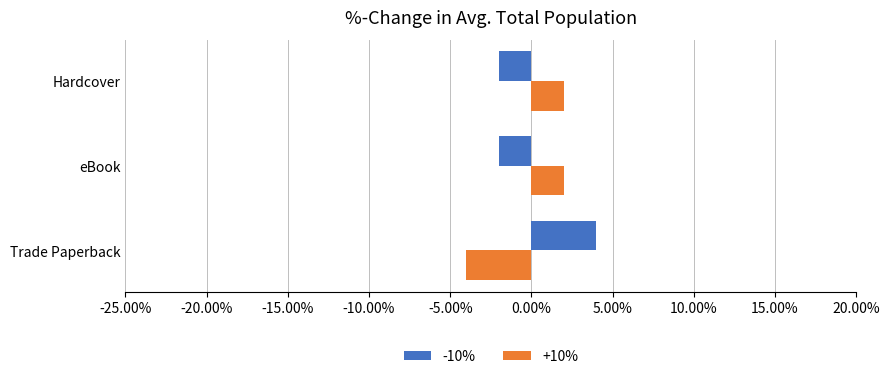

What are all the series names shown in the legend?

-10%, +10%